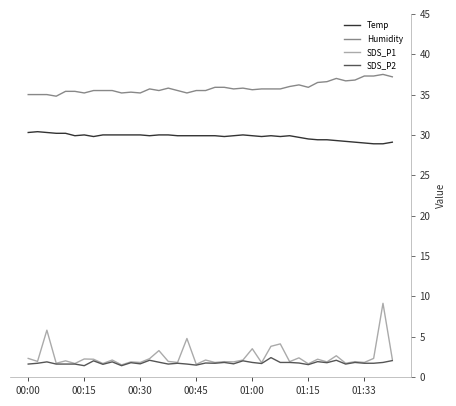

Which series has the widest spread of values?

SDS_P1